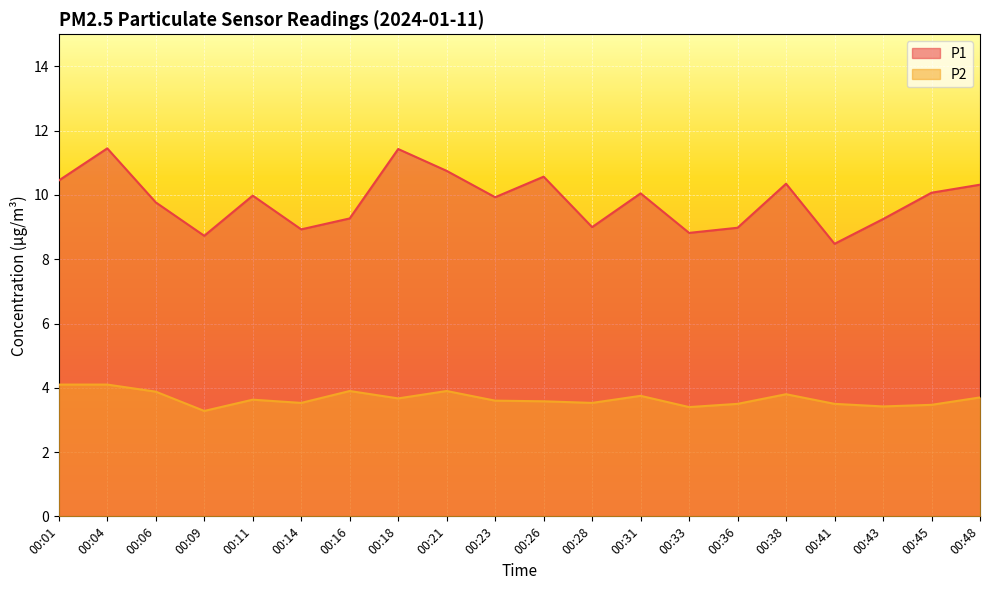

True or false: P1 has a value of 8.7 at 00:09.

True